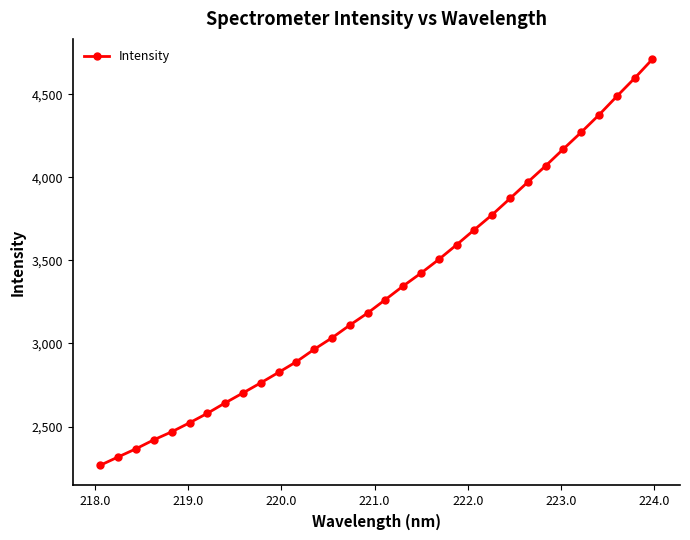

What is the average value?

3318.4